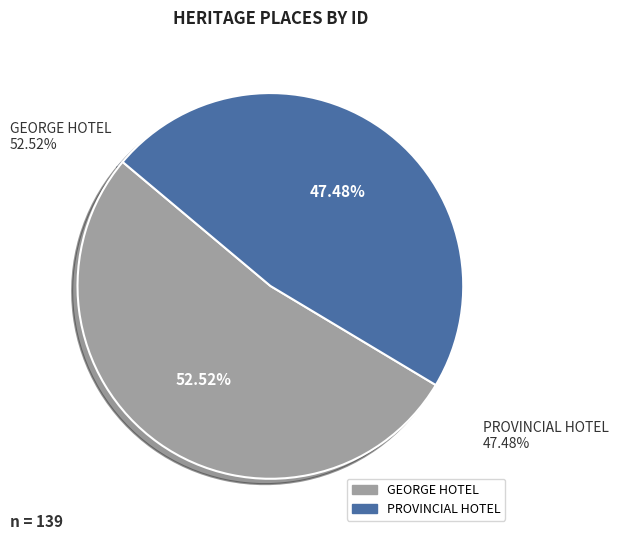

To the nearest percent, what is the difference between the largest and smallest slice percentages?

5%